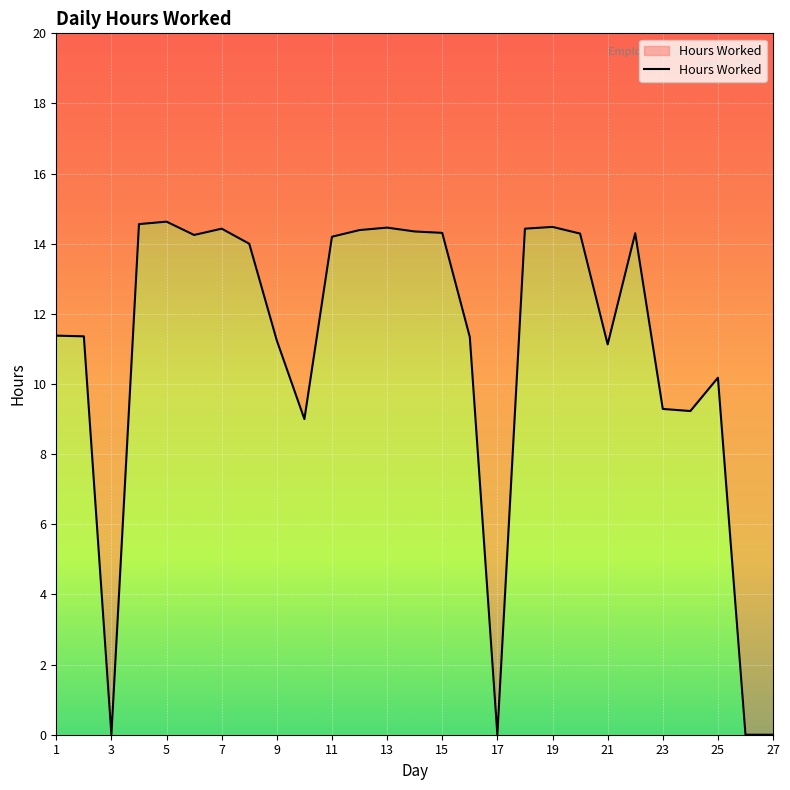

How many interior local valleys (lower than both neighbors) does the data have?

6